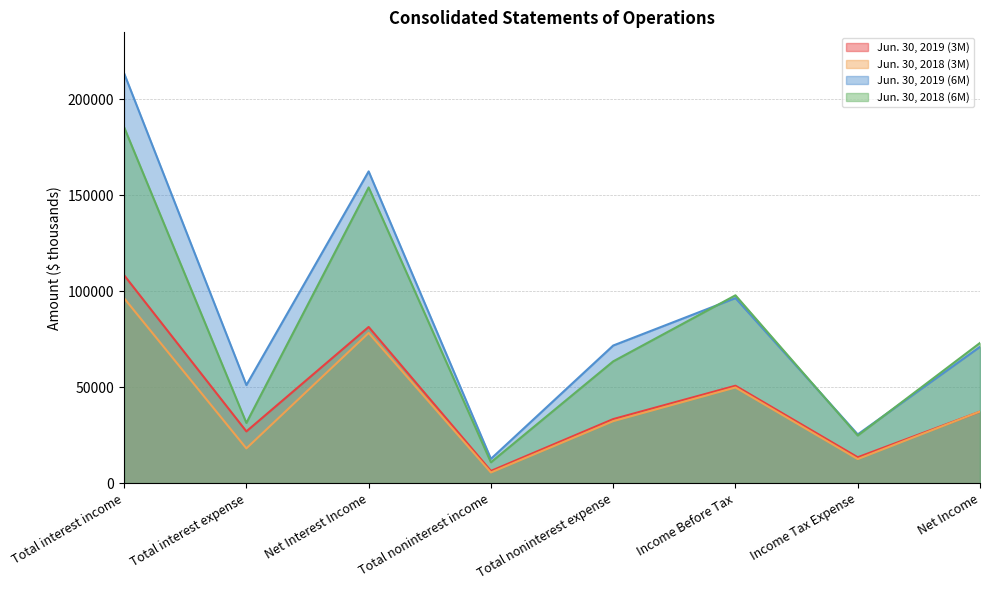

What is the total value across all series at Total interest income?

603333